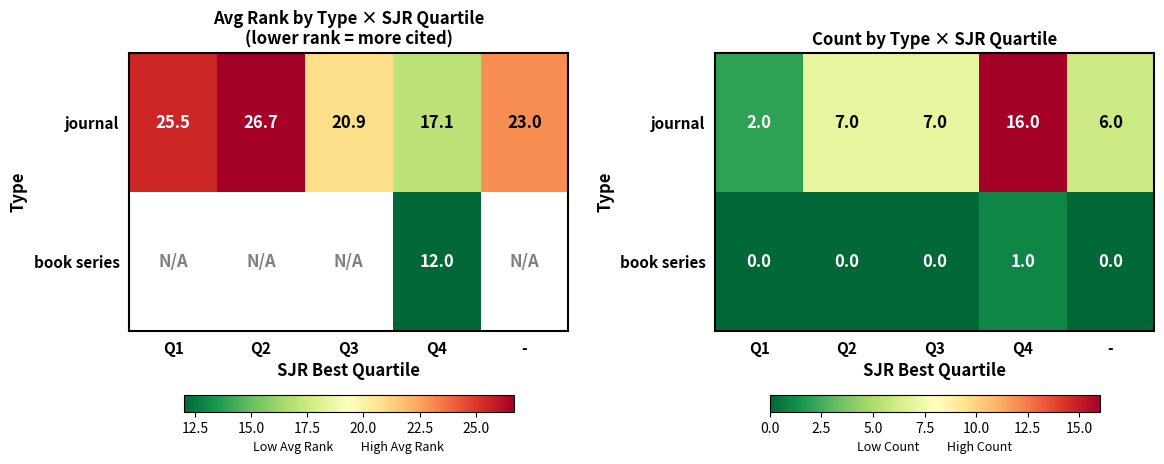

How many categories are shown in the chart?

5